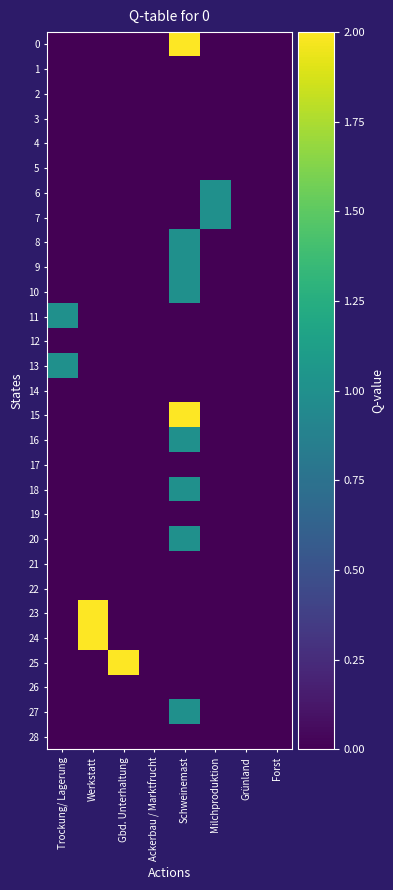

Rank the series by their maximum value, from lowest to highest.

1, 2, 3, 4, 5, 12, 14, 17, 19, 21, 22, 26, 28, 6, 7, 8, 9, 10, 11, 13, 16, 18, 20, 27, 0, 15, 23, 24, 25